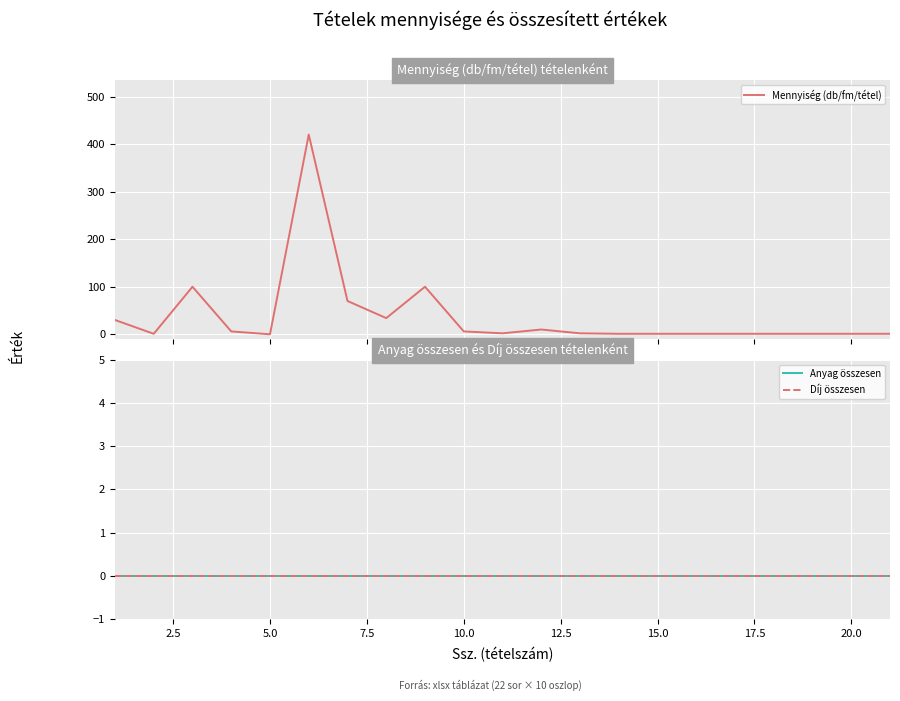

True or false: Díj összesen and Anyag összesen intersect in this chart.

False